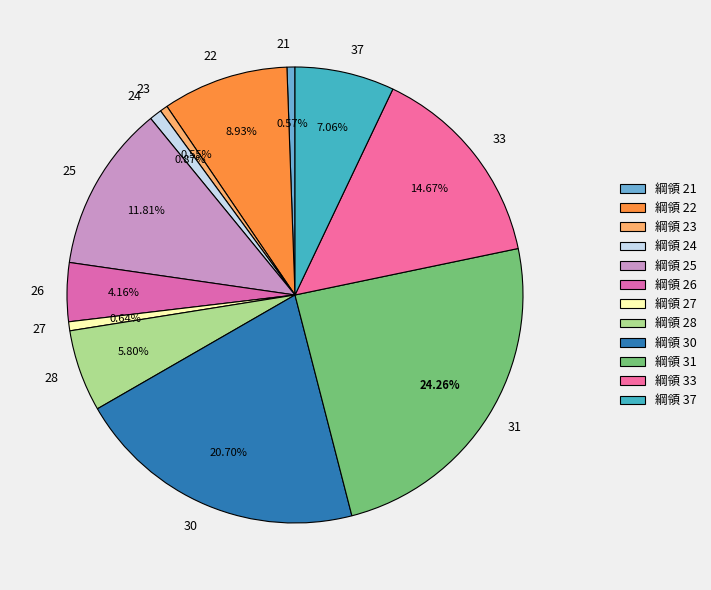

True or false: 22 accounts for 9% of the total.

True